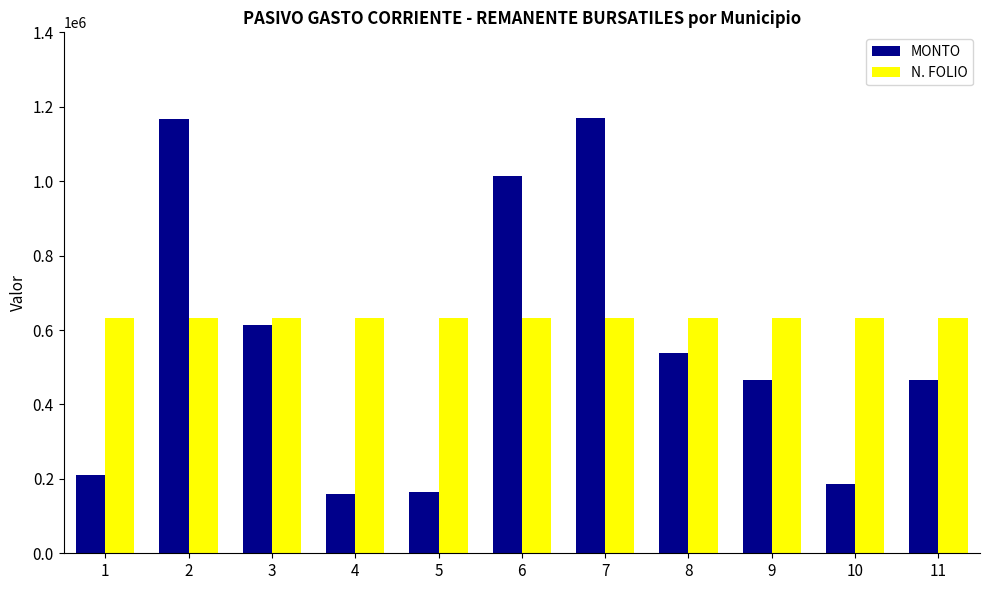

Rank the series at 4 from highest to lowest value.

N. FOLIO, MONTO